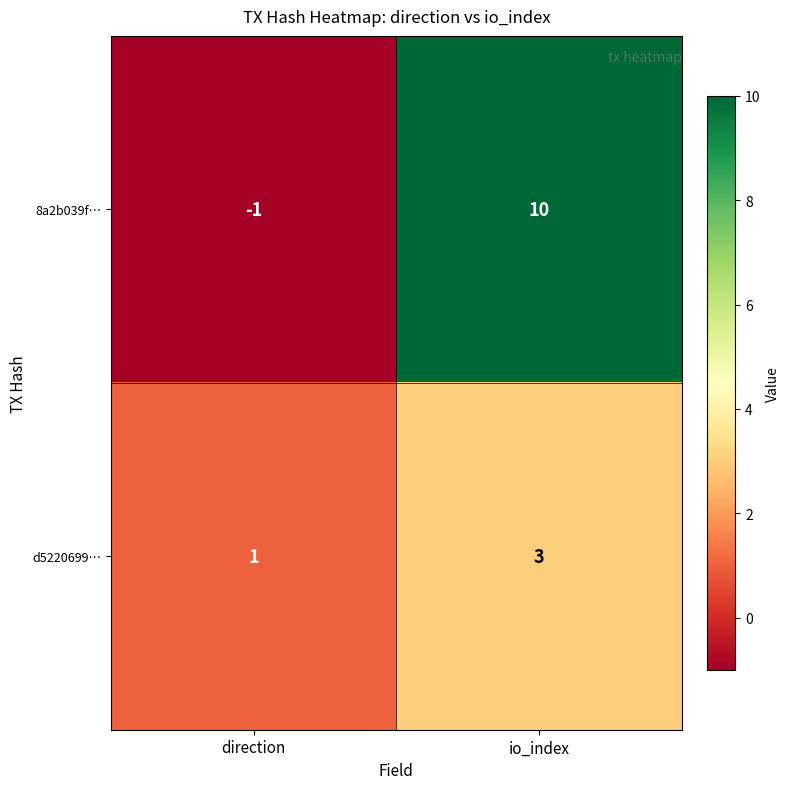

What is the minimum value shown in the chart?

-1